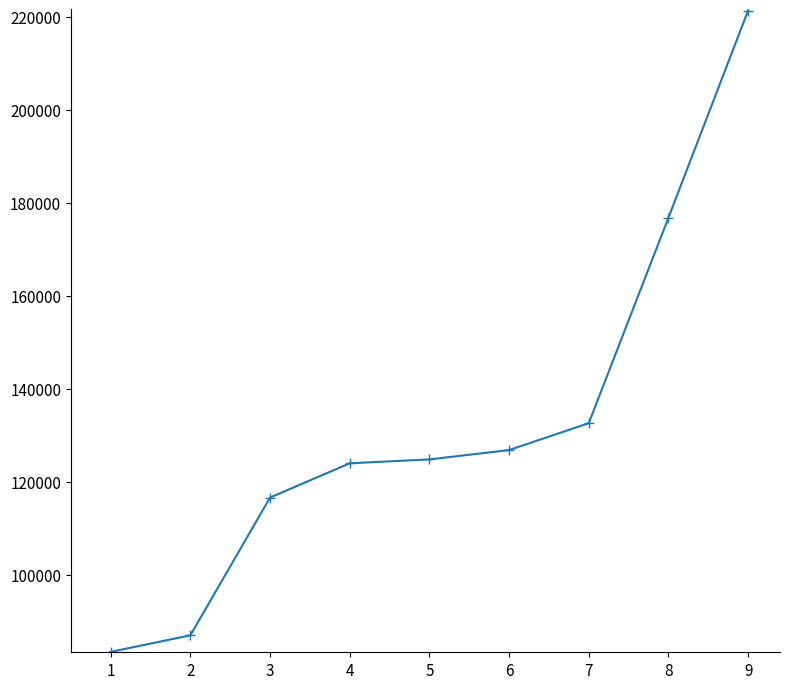

What value does the data have at 7?

132628